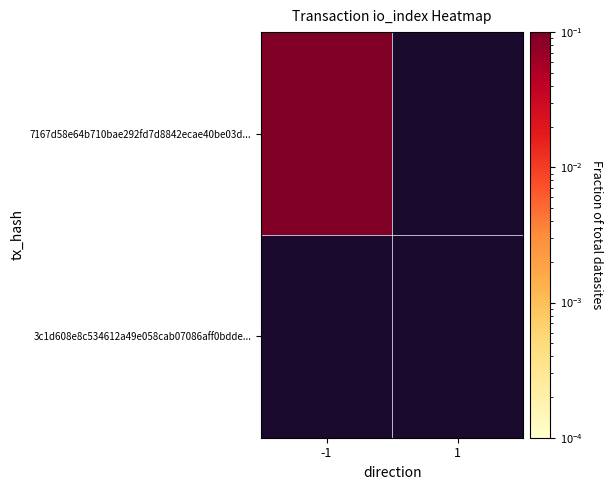

Reading left to right, what are all the values shown in this chart?

7167d58e64b710bae292fd7d8842ecae40be03d: 1	0
3c1d608e8c534612a49e058cab07086aff0bdde: 0	0